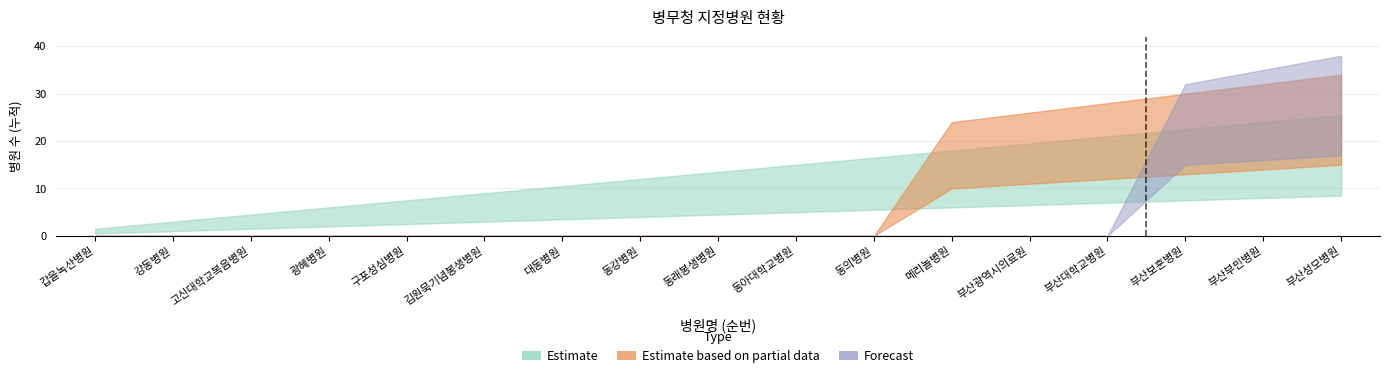

How many intersections are there between Estimate based on partial data and Estimate?

1